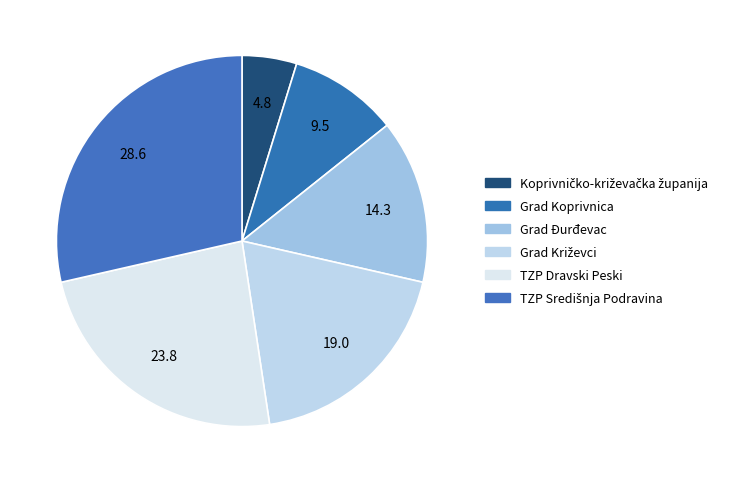

How many slices are in this pie chart?

6